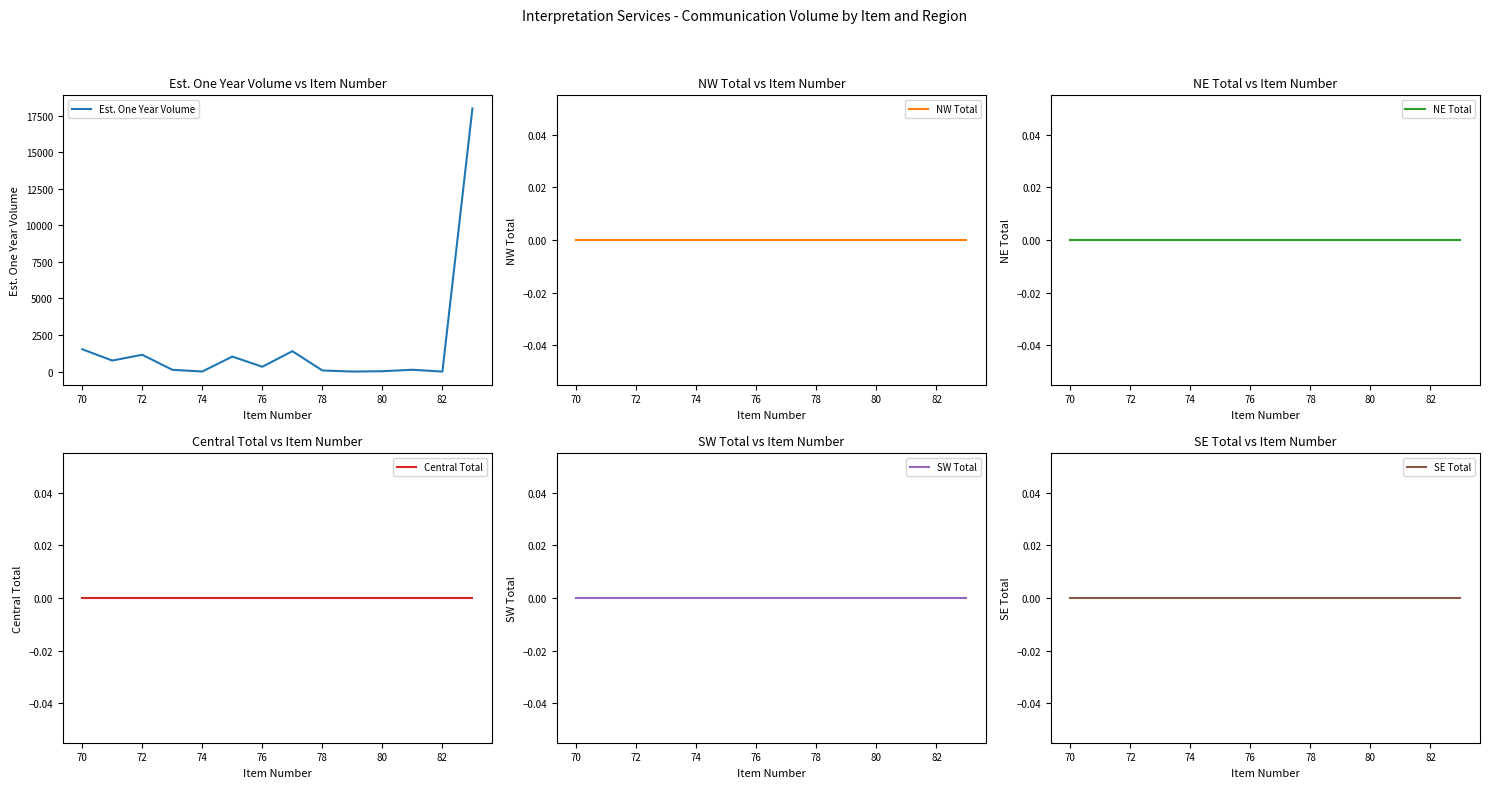

Count the number of data series in this chart.

6